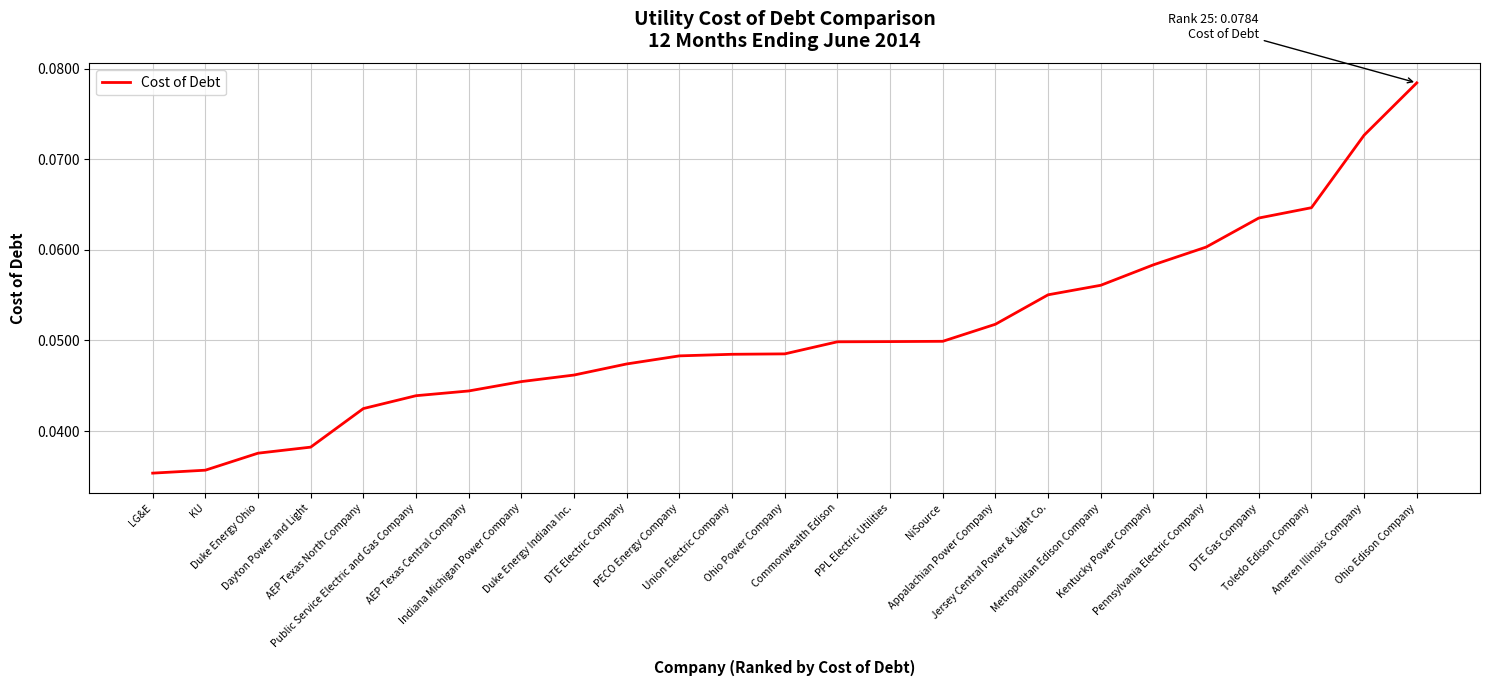

Does the chart display data point markers on the line(s)?

No